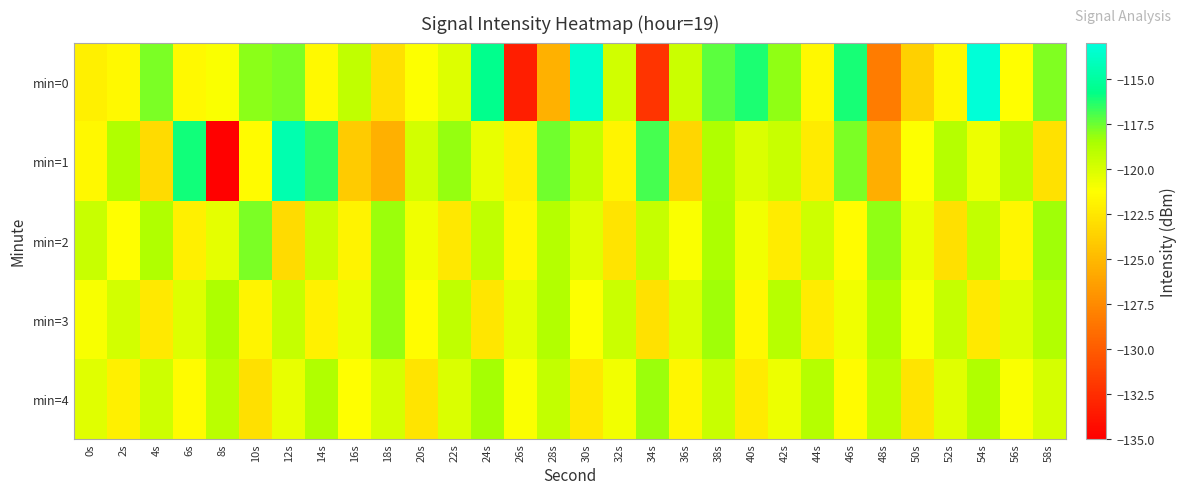

What is the total value across all series at 12s?

-595.4